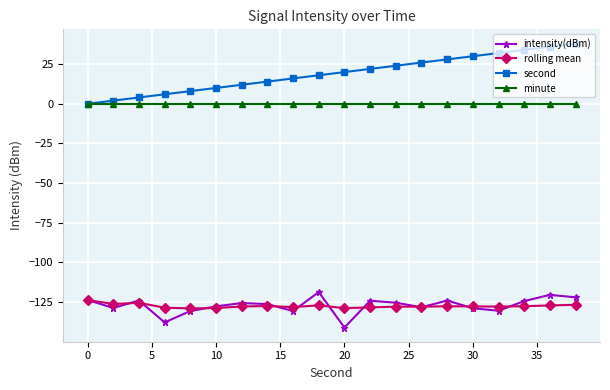

What is the smallest value displayed?

-141.0